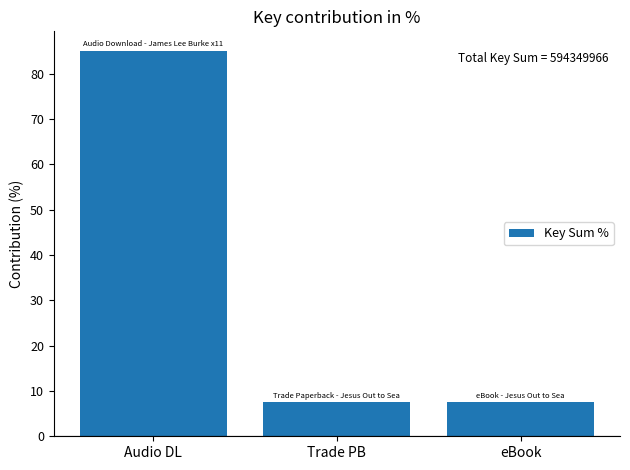

What is the label of the 3rd bar from the right?

Audio DL